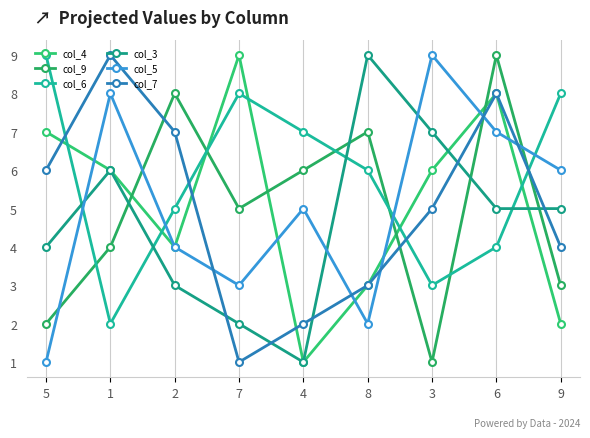

What is the sum of all col_7 values?

45